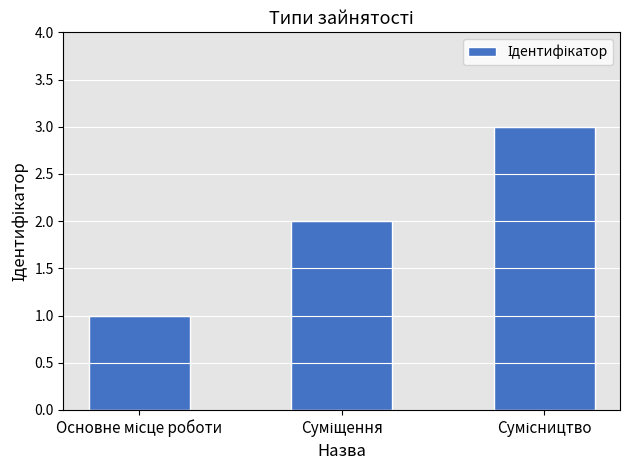

What is the difference between the maximum and minimum values?

2